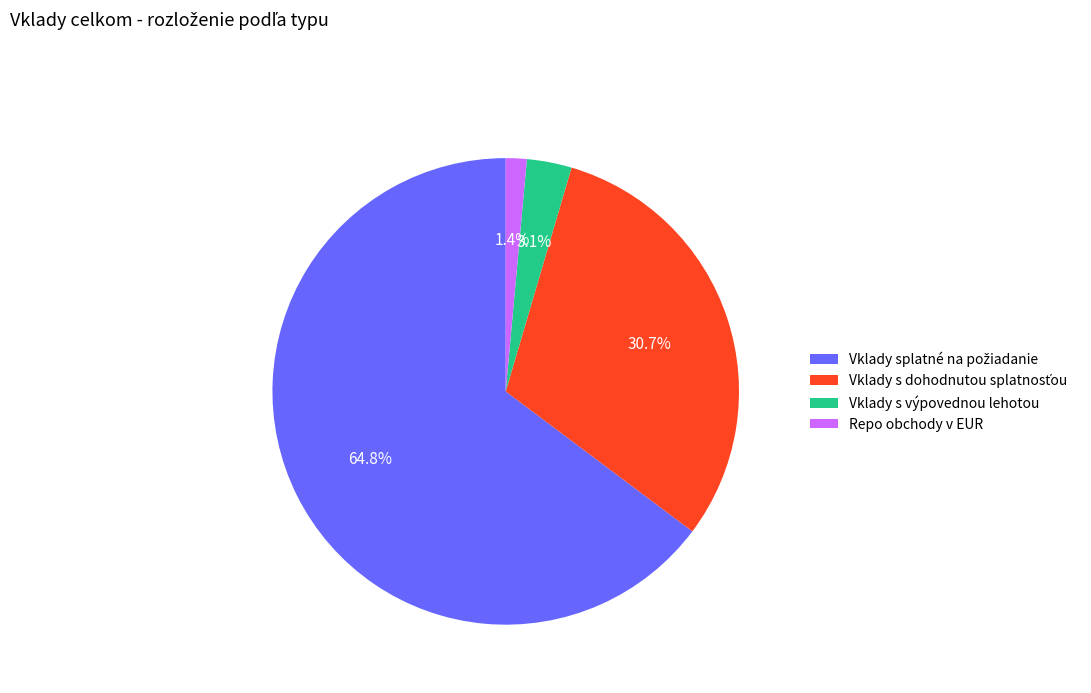

Which category has the smallest portion of the pie?

Repo obchody v EUR